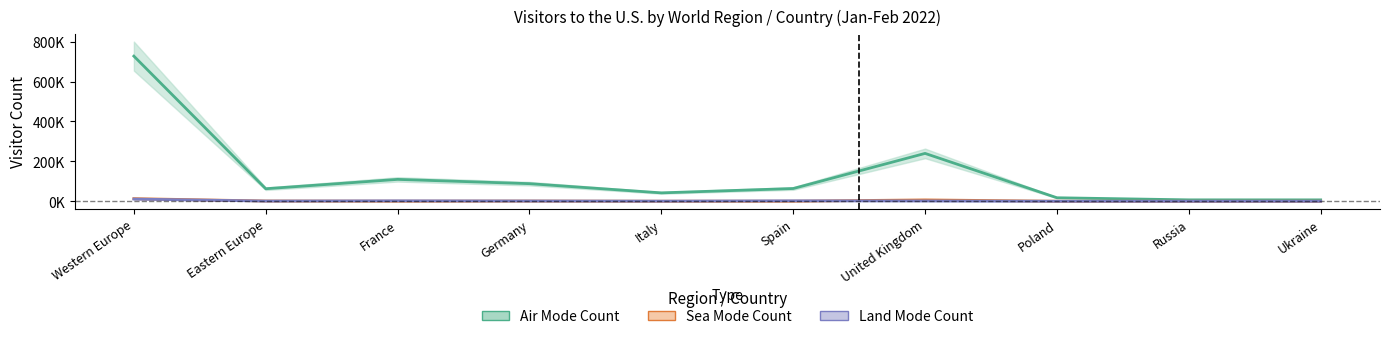

What is the sum of the Air Mode Count values at Ukraine and Italy?

49387